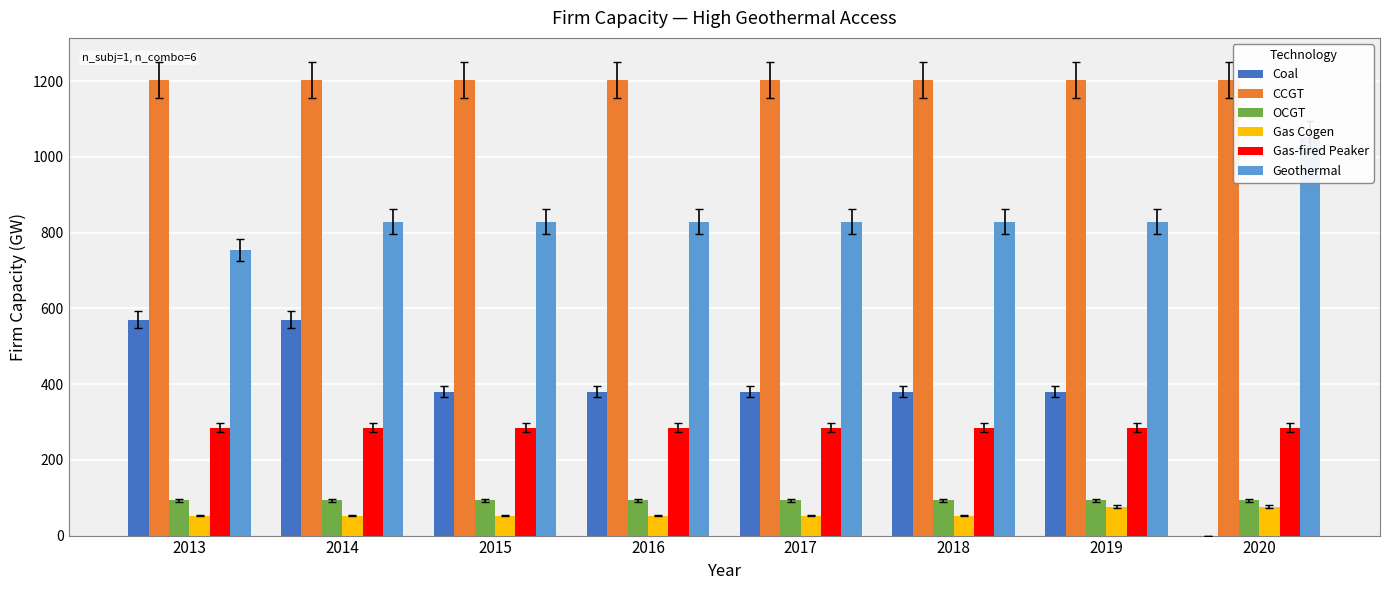

Read the Gas-fired Peaker value at 2013.

285.0